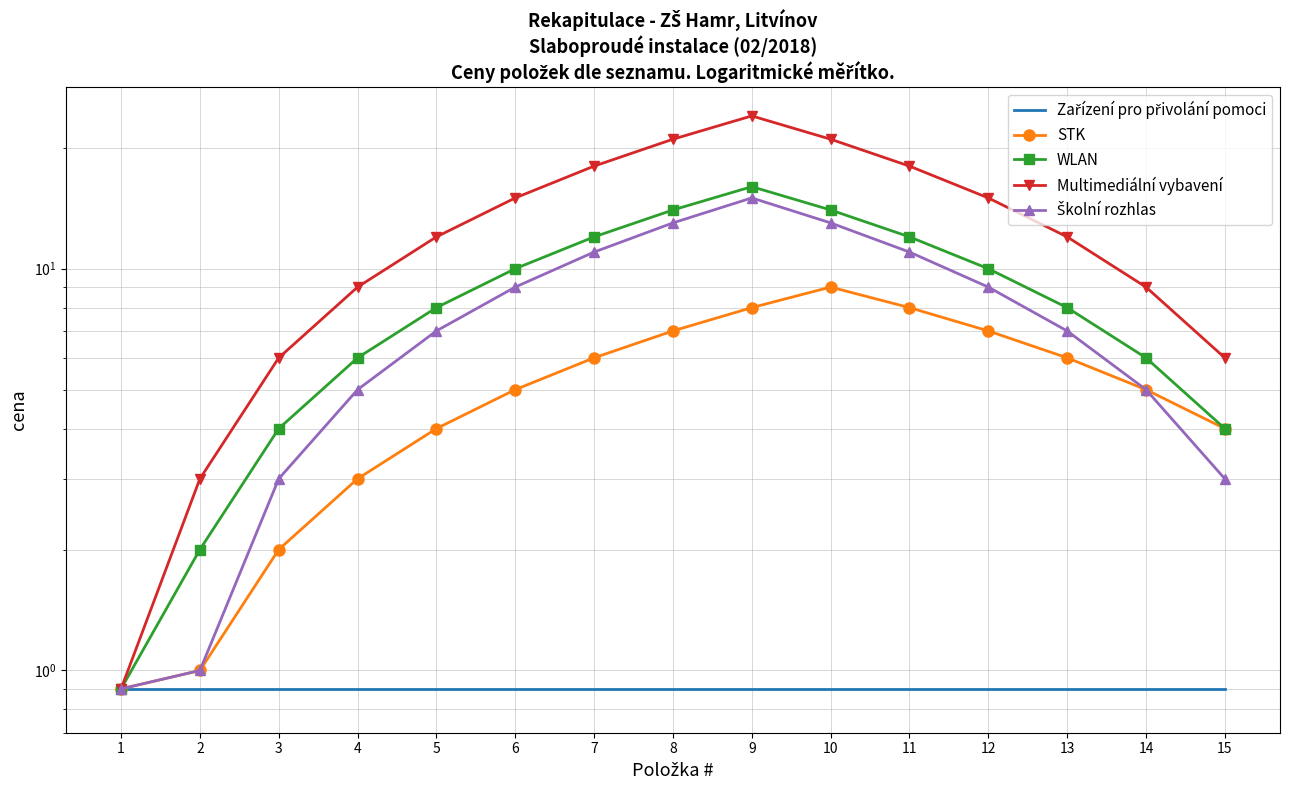

Reading left to right, what are all the values shown in this chart?

Zařízení pro přivolání pomoci: 0.9	0.9	0.9	0.9	0.9	0.9	0.9	0.9	0.9	0.9	0.9	0.9	0.9	0.9	0.9
STK: 0.9	1.0	2.0	3.0	4.0	5.0	6.0	7.0	8.0	9.0	8.0	7.0	6.0	5.0	4.0
WLAN: 0.9	2.0	4.0	6.0	8.0	10.0	12.0	14.0	16.0	14.0	12.0	10.0	8.0	6.0	4.0
Multimediální vybavení: 0.9	3.0	6.0	9.0	12.0	15.0	18.0	21.0	24.0	21.0	18.0	15.0	12.0	9.0	6.0
Školní rozhlas: 0.9	1.0	3.0	5.0	7.0	9.0	11.0	13.0	15.0	13.0	11.0	9.0	7.0	5.0	3.0